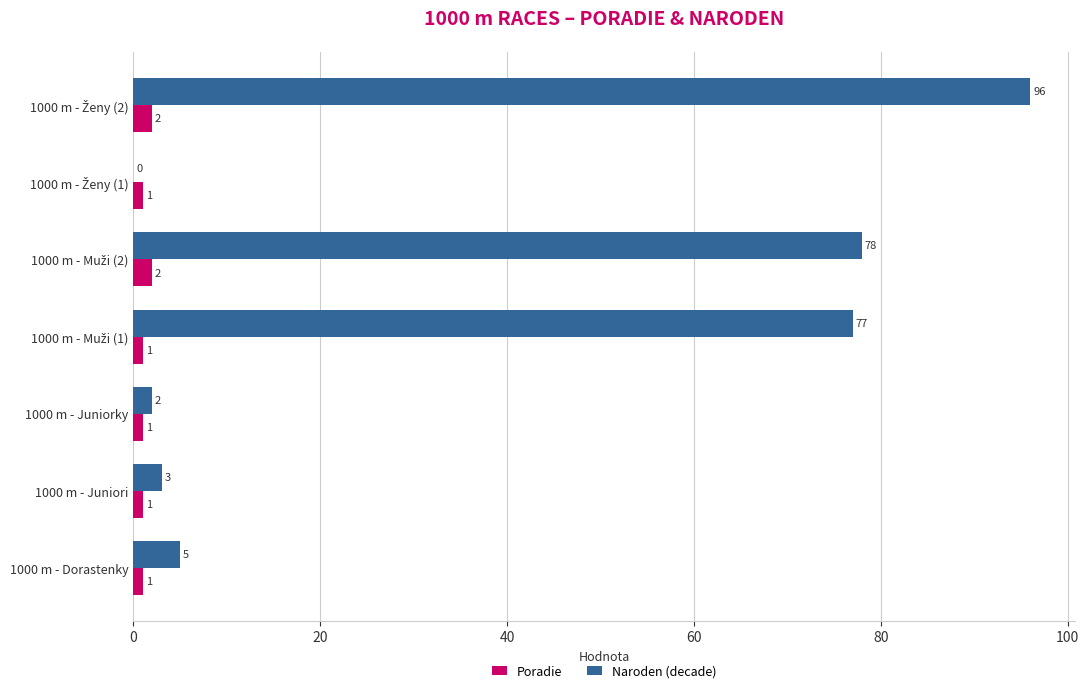

How many values in Naroden (decade) are above zero?

6